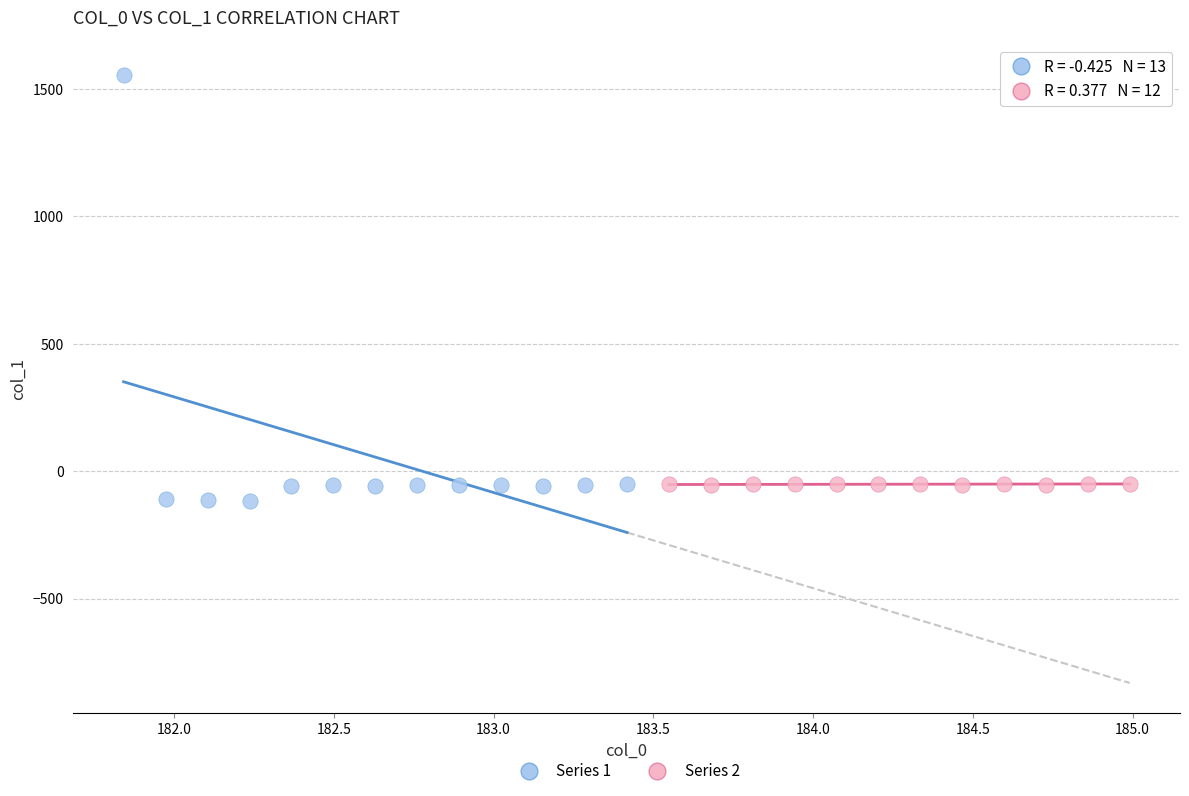

Which series has the largest Y range (max minus min)?

Series 1